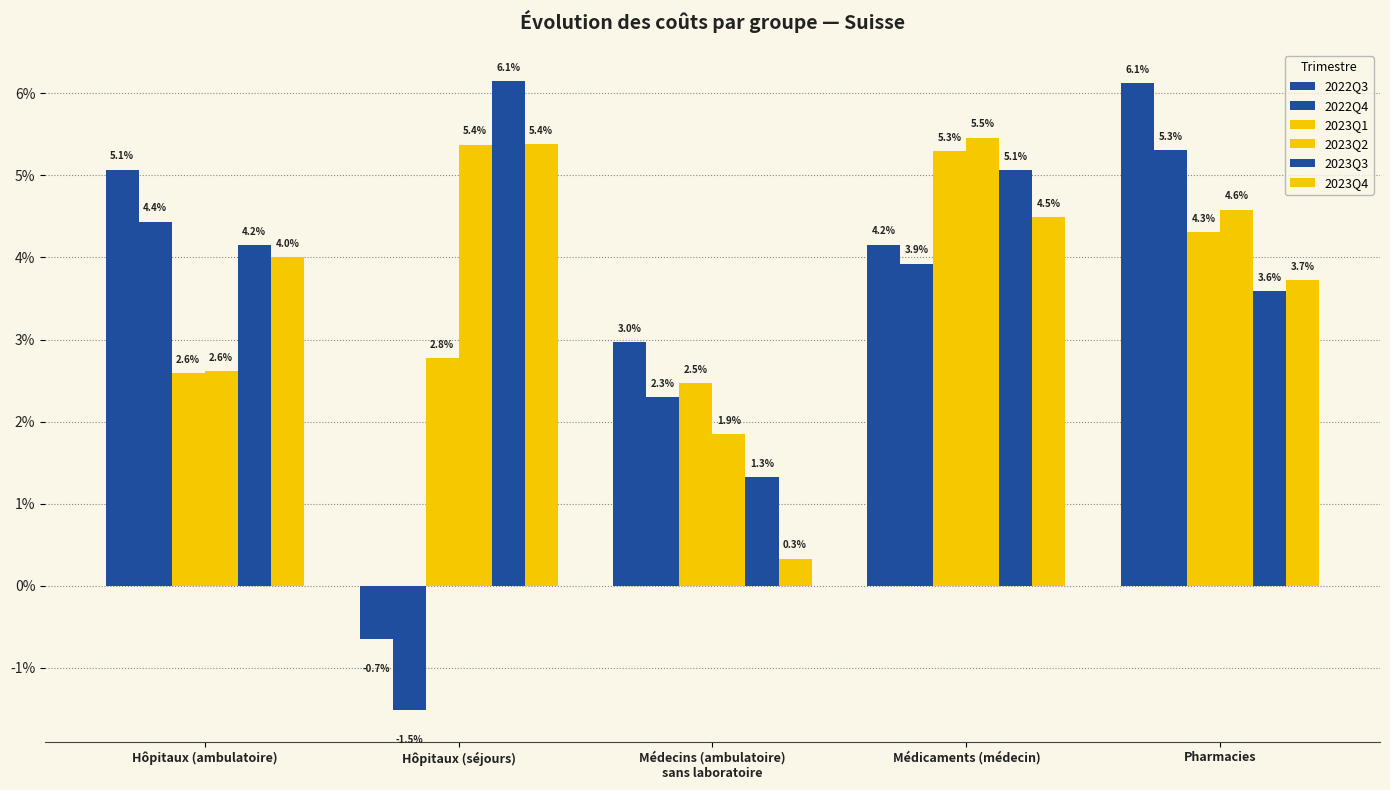

Which series changed the most between Hôpitaux (séjours) and Médecins (ambulatoire)
sans laboratoire?

2023Q4